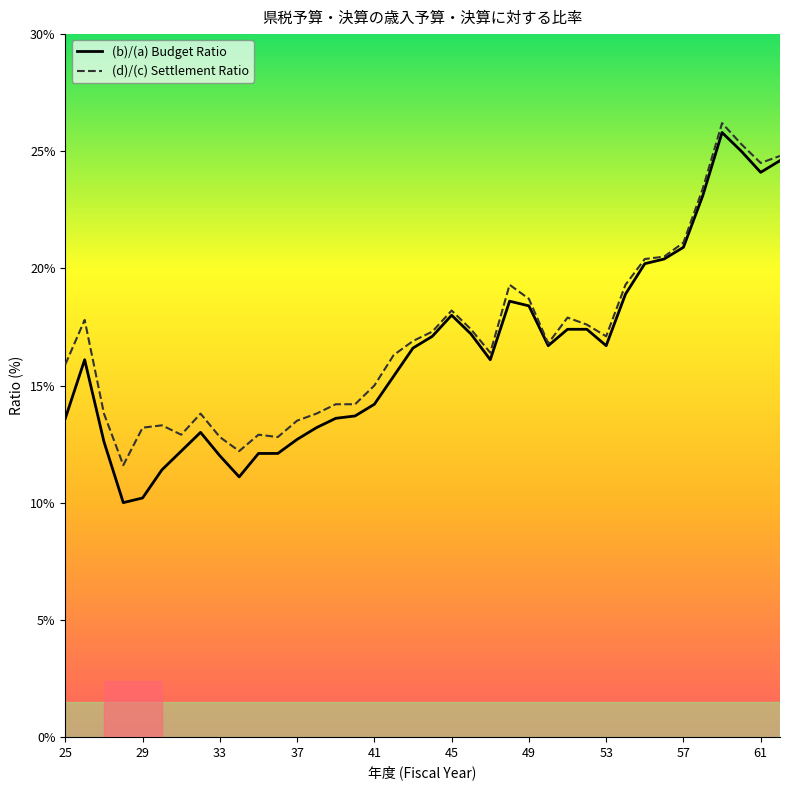

Which series has the largest range (max minus min)?

(b)/(a) Budget Ratio